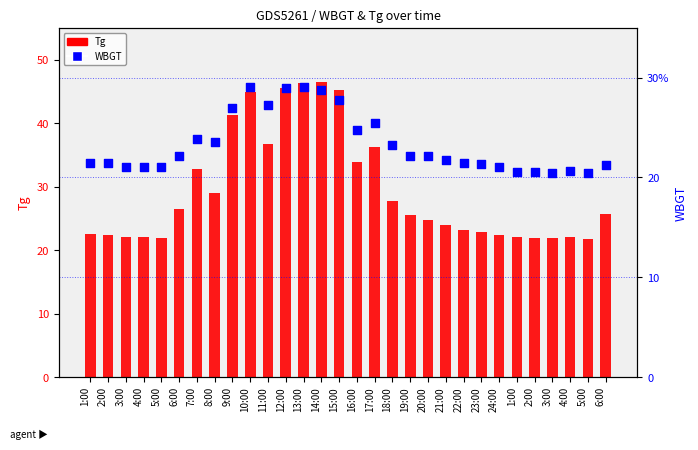

What is the total value across all series at 6:00?

48.7